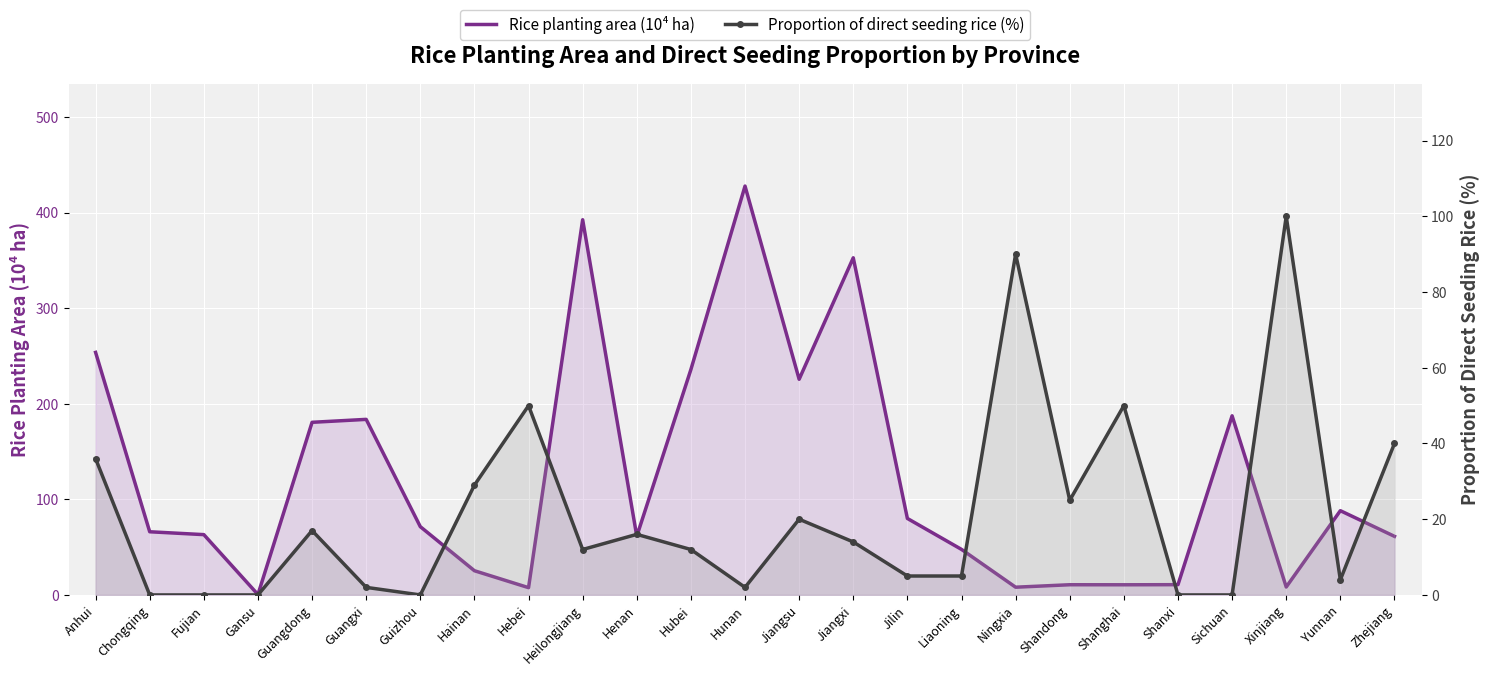

At which category is the sum across all series the highest?

Hunan